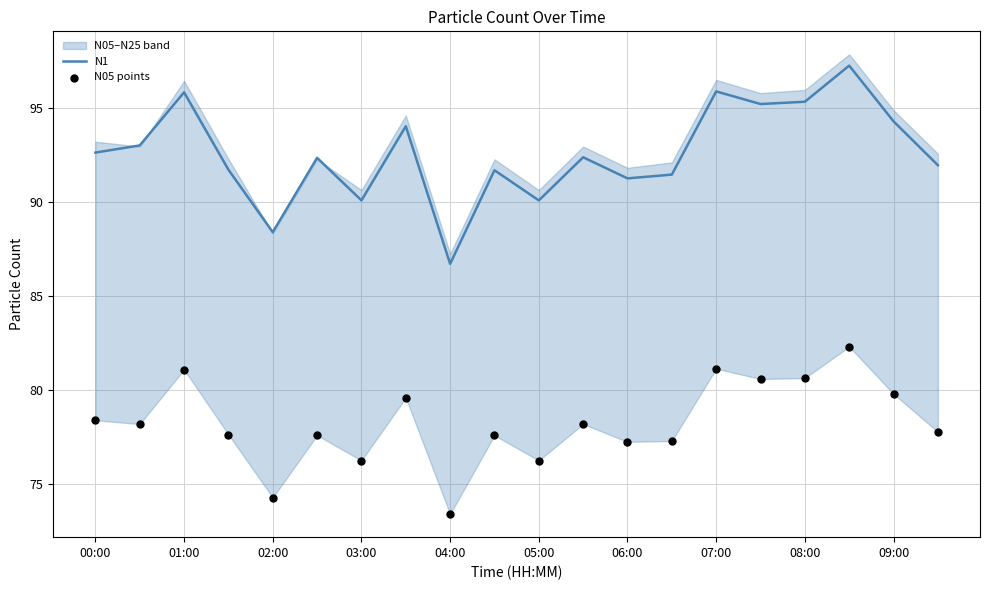

Which category has the lowest value in the N1 series?

04:00